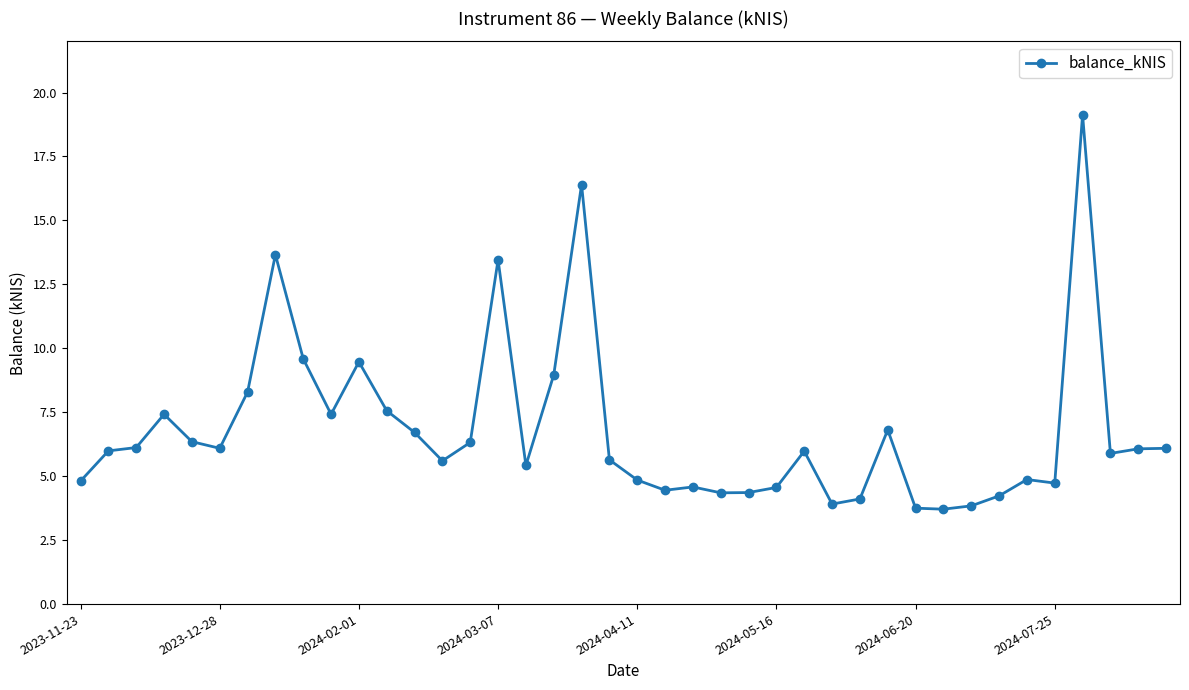

What is the minimum value shown in the chart?

3.7